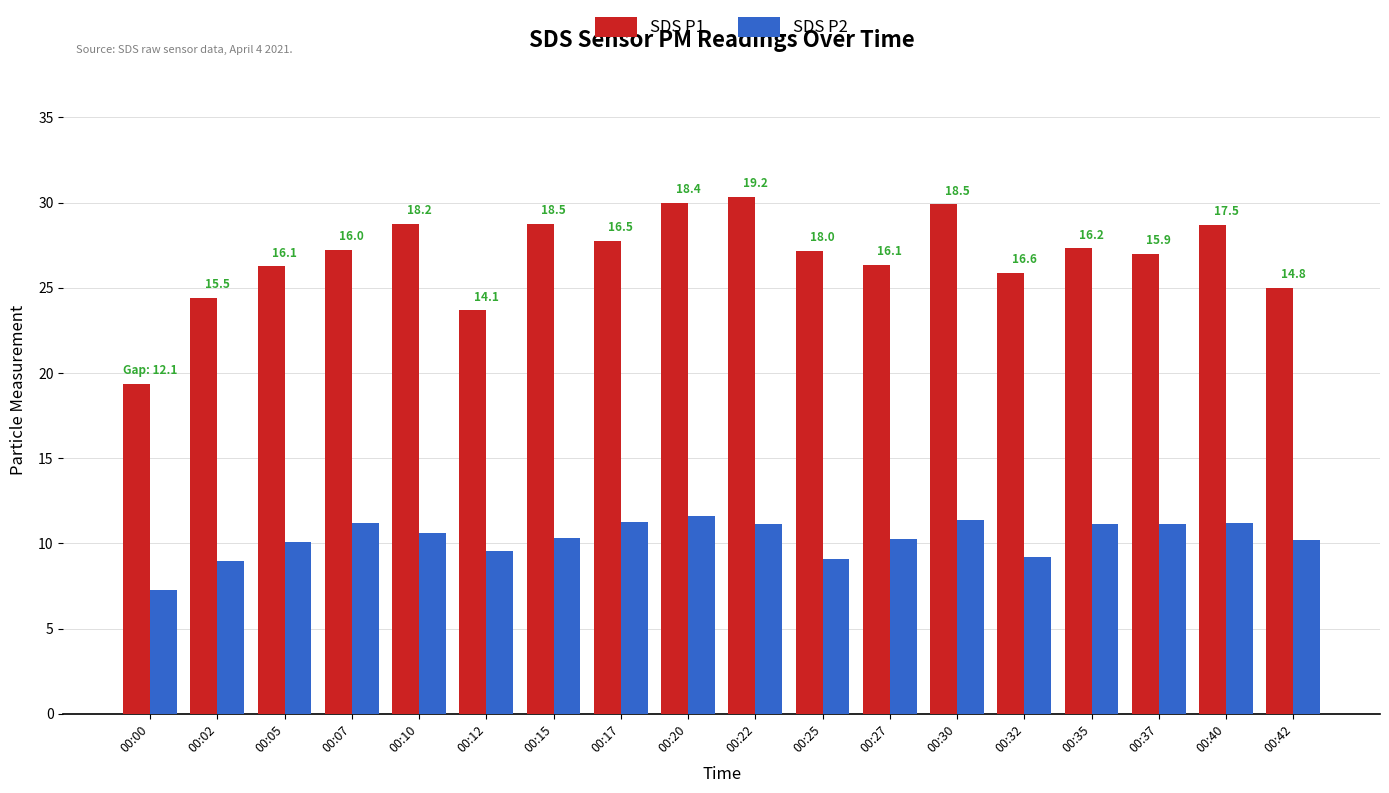

What is the difference between the second highest and second lowest values in the SDS P1 series?

6.3